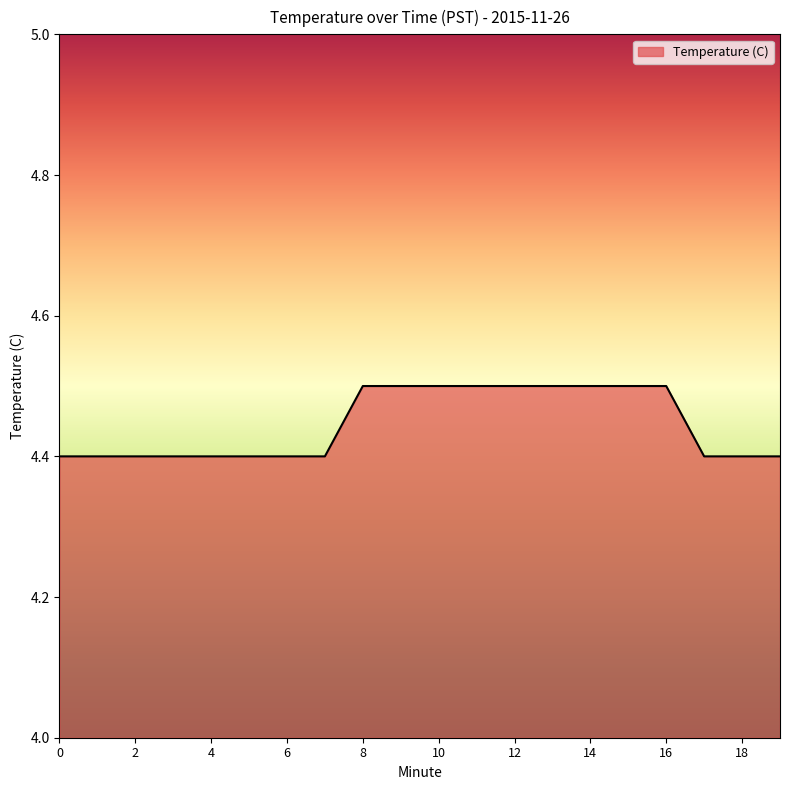

What is the smallest value displayed?

4.4